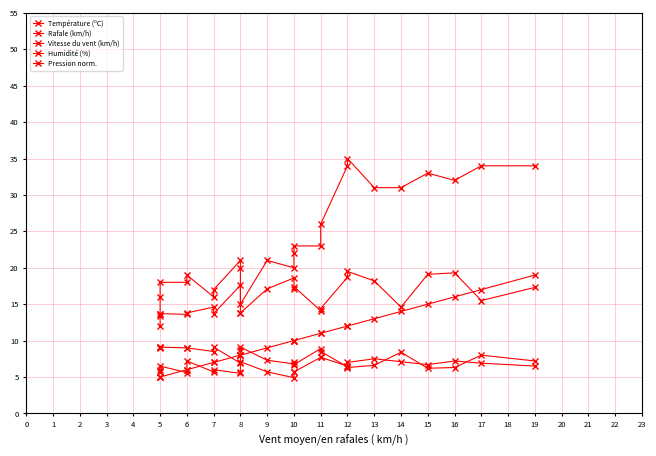

At how many categories does at least one series exceed 25?

9